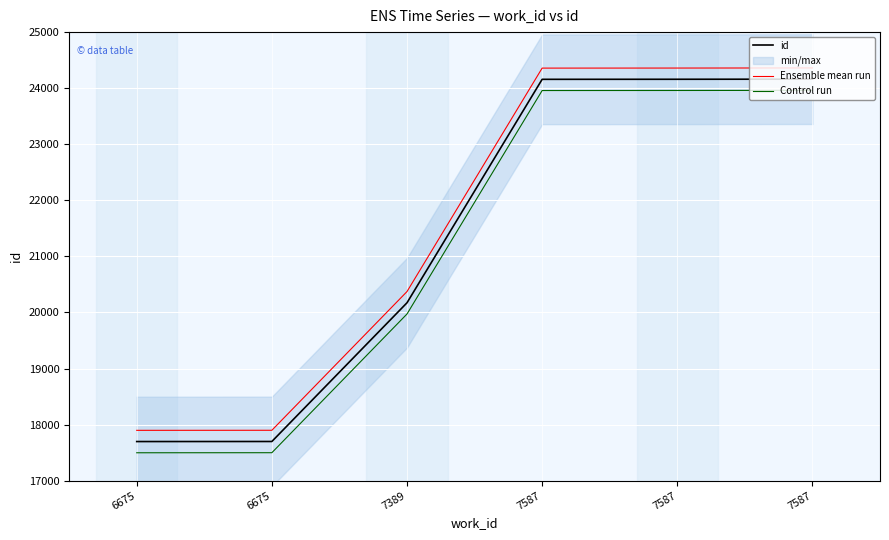

How many lines are shown in the chart?

3